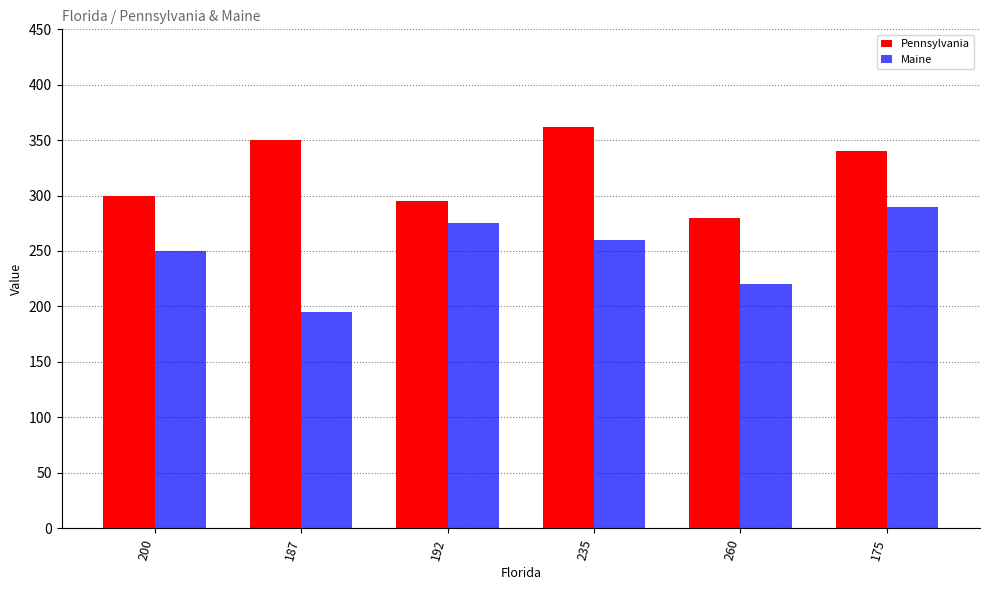

List the labels in order of Pennsylvania value, smallest first.

260, 192, 200, 175, 187, 235